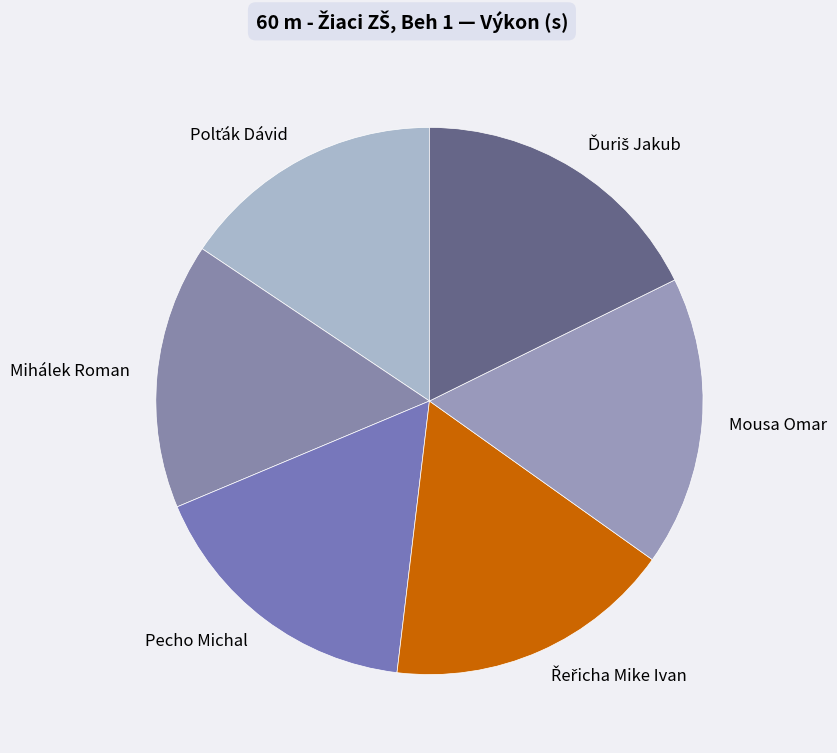

Between Pecho Michal and Mihálek Roman, which is larger?

Pecho Michal